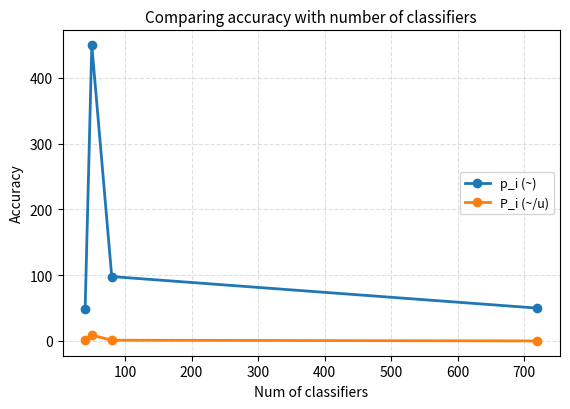

What is the average value of the p_i (~) series?

161.8